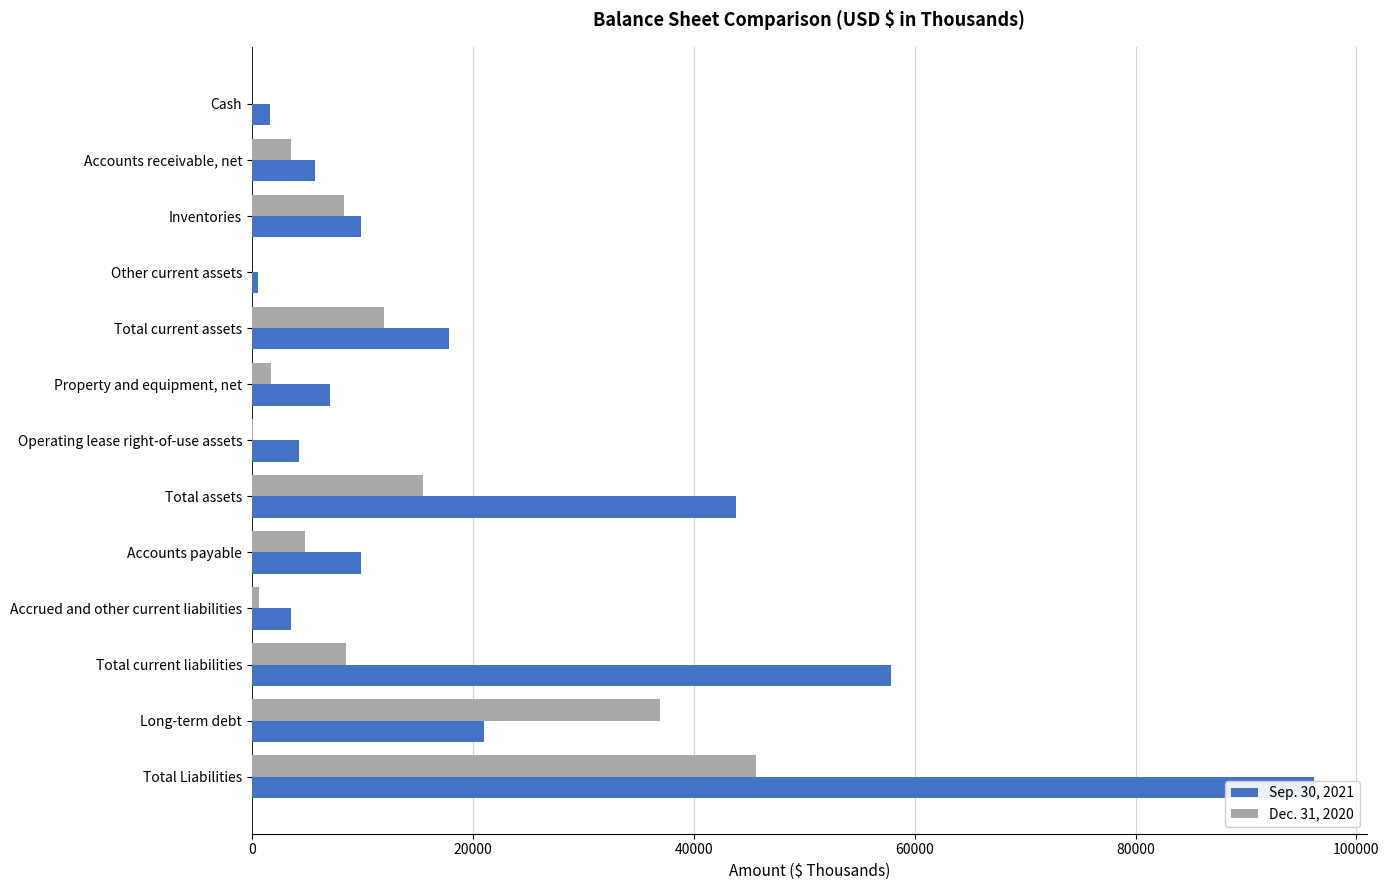

What position from the left is Property and equipment, net?

6